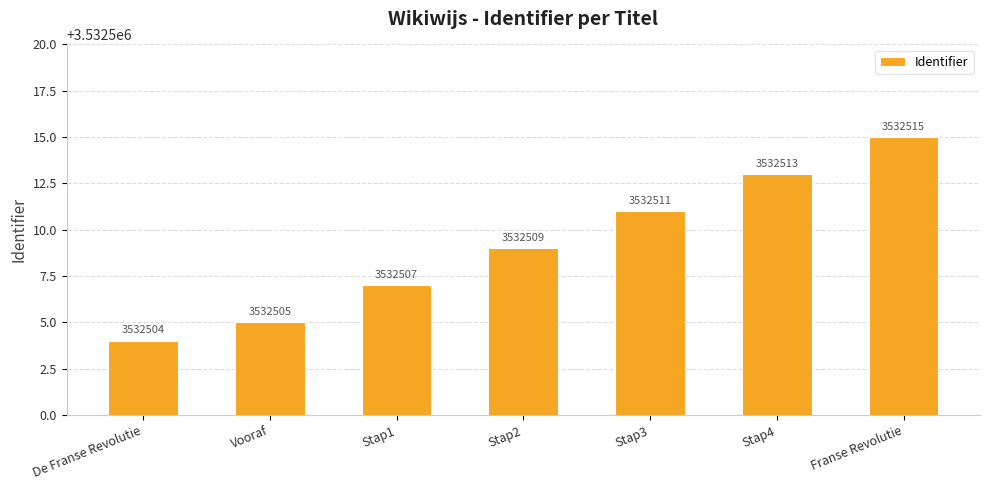

Reading left to right, transcribe all the data shown in this chart.

De Franse Revolutie=3532504	Vooraf=3532505	Stap1=3532507	Stap2=3532509	Stap3=3532511	Stap4=3532513	Franse Revolutie=3532515